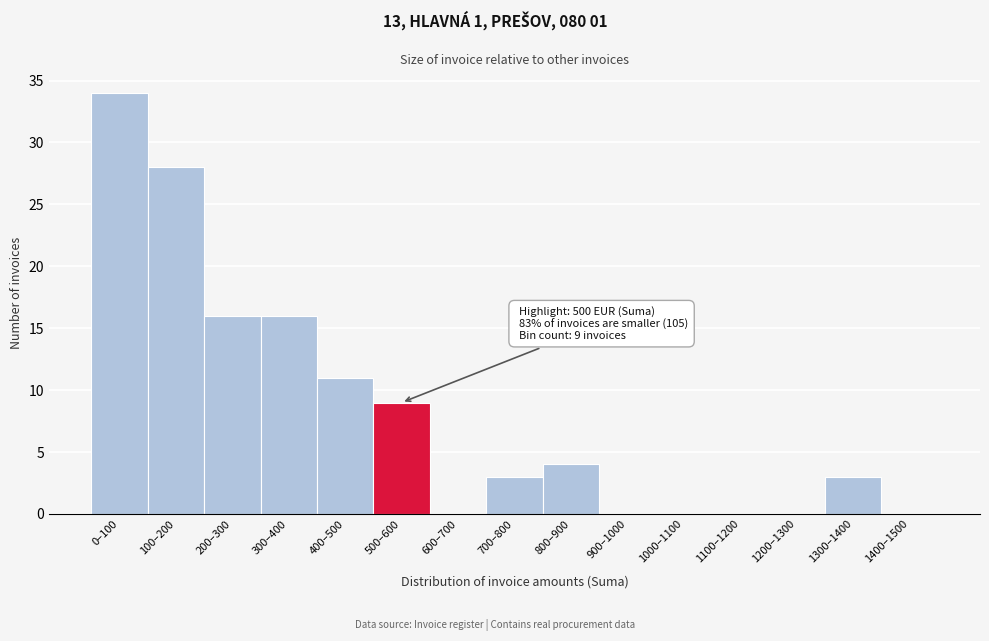

Reading left to right, what are all the values shown in this chart?

0–100=34	100–200=28	200–300=16	300–400=16	400–500=11	500–600=9	600–700=0	700–800=3	800–900=4	900–1000=0	1000–1100=0	1100–1200=0	1200–1300=0	1300–1400=3	1400–1500=0